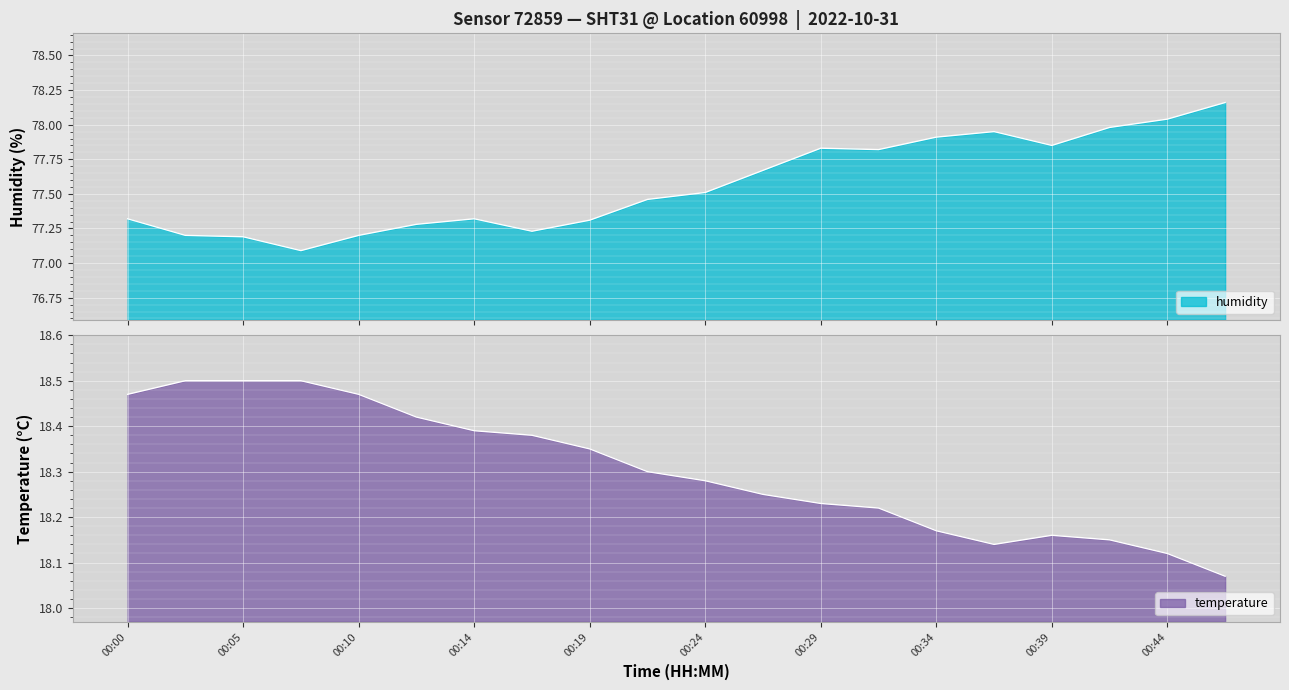

What are all the series names shown in the legend?

temperature, humidity